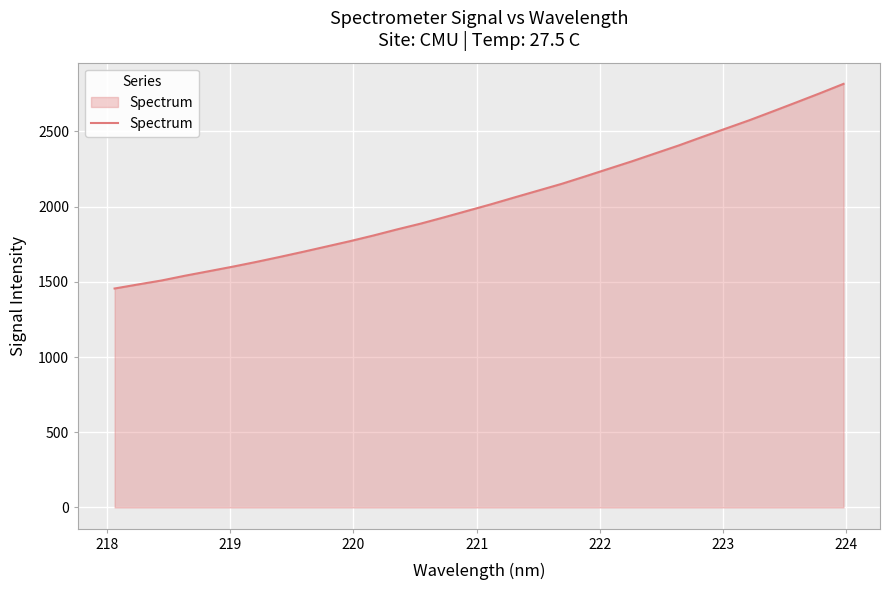

What is the difference between the maximum and minimum values?

1360.5